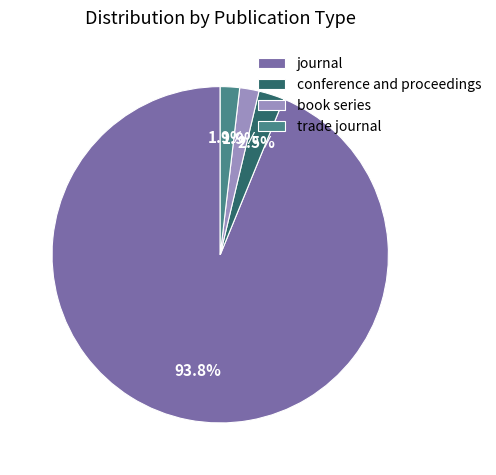

What percentage is NOT represented by conference and proceedings?

97.5%